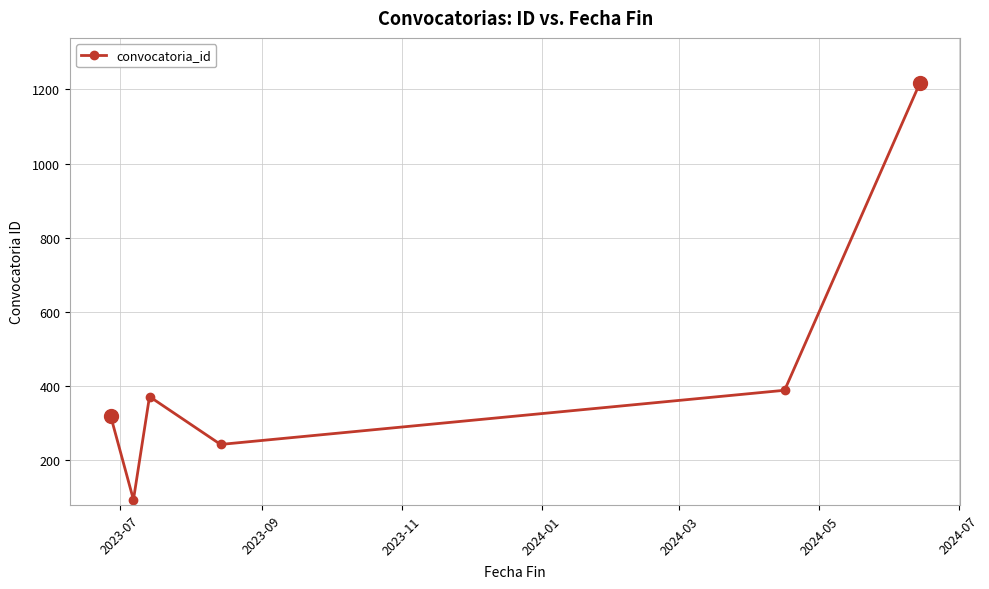

What is the difference between the maximum and minimum values?

1123